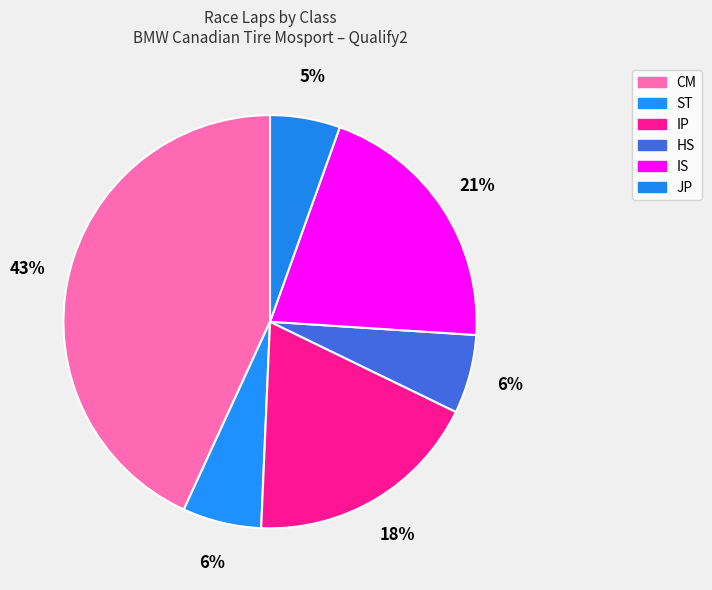

Count the number of slices in the pie.

6